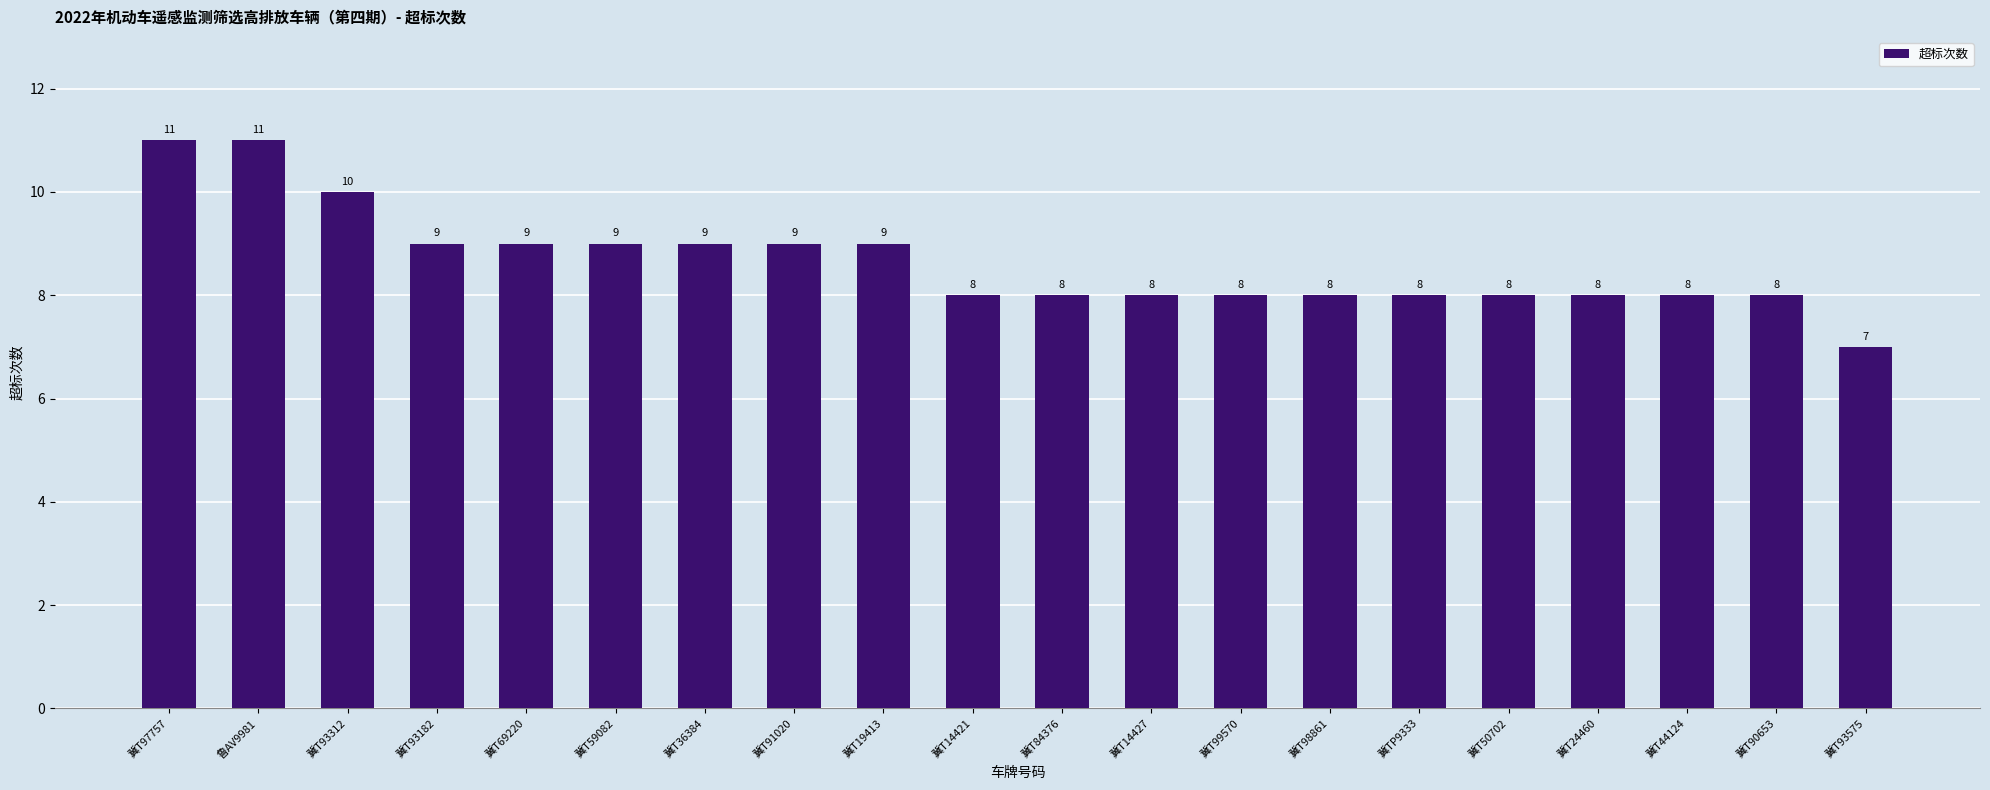

What is the smallest value displayed?

7